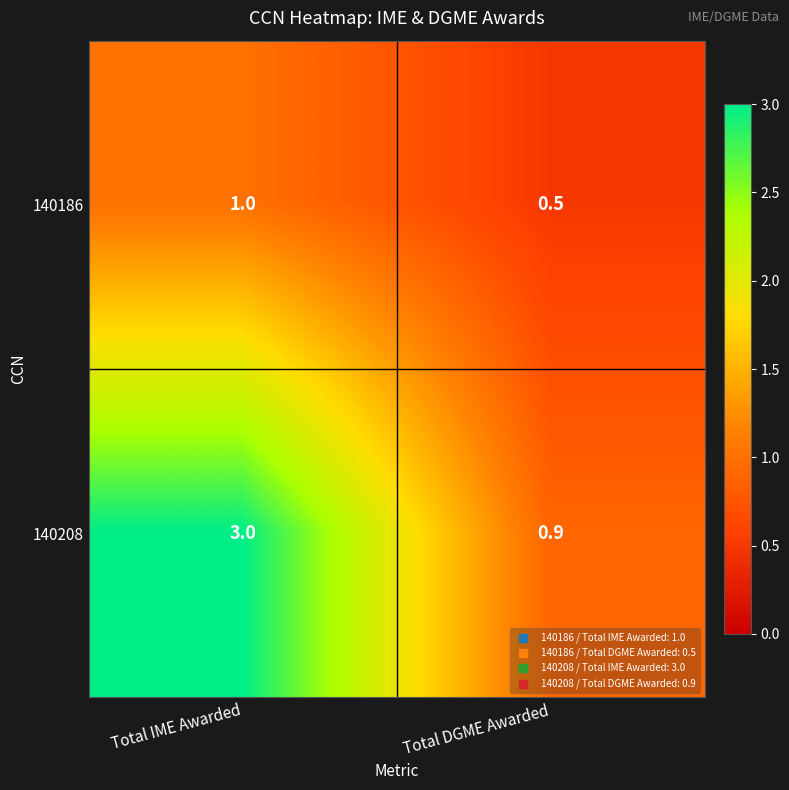

What is the greatest value displayed?

3.0